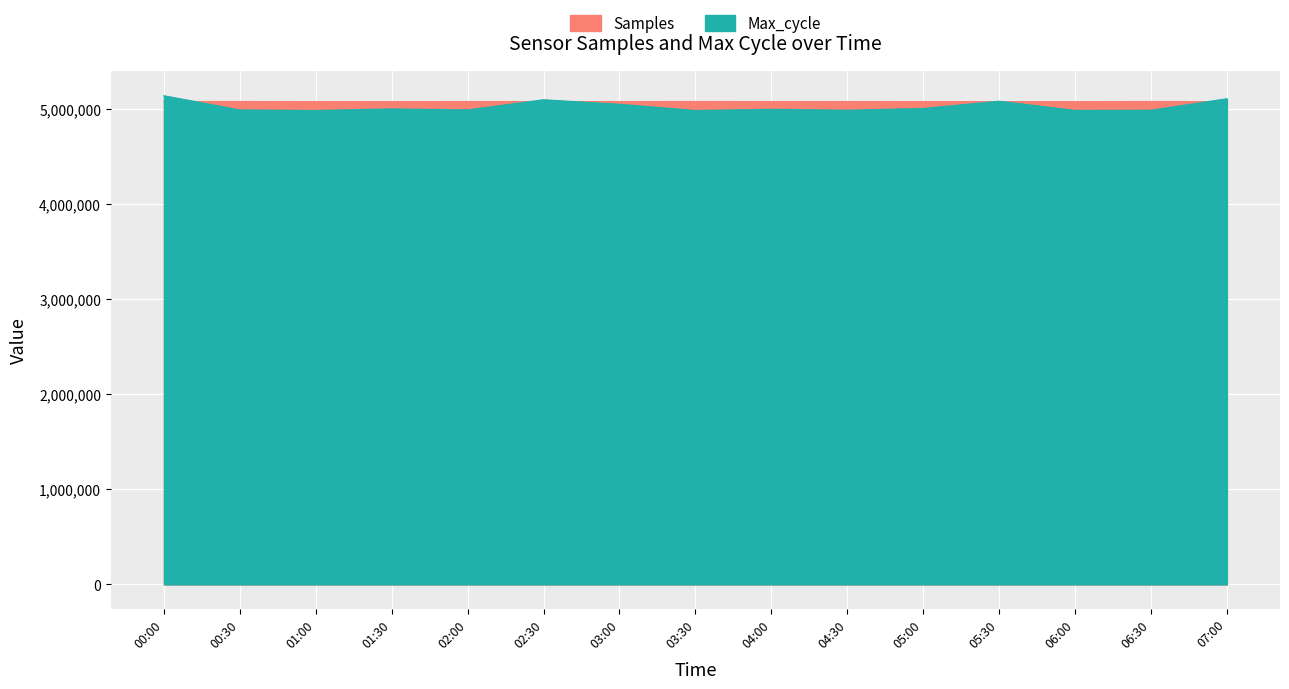

What is the value of the Samples point at the 3rd from the left?

5074335